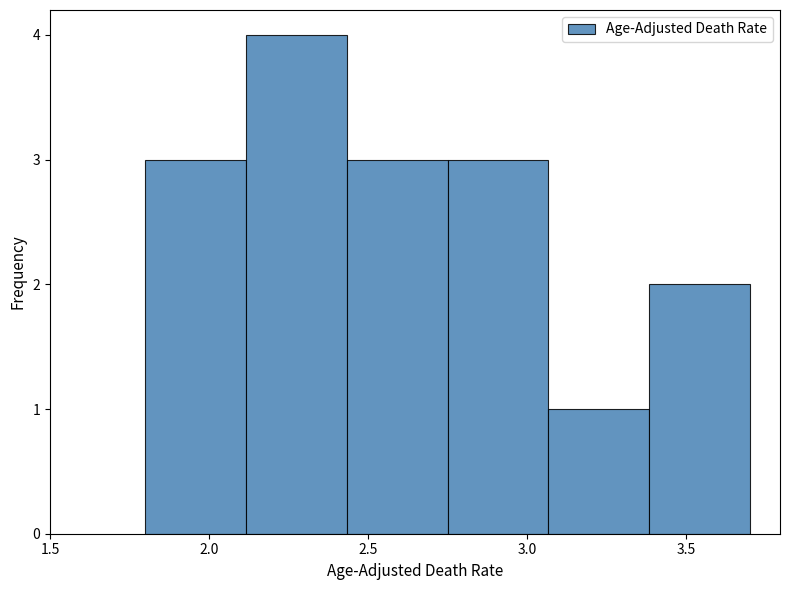

How tall is the bar that spans 2.10 to 2.45 on the x-axis? Neither the bar edges nor the heights are printed on the chart, so give them approximately, as read against the axes.

4